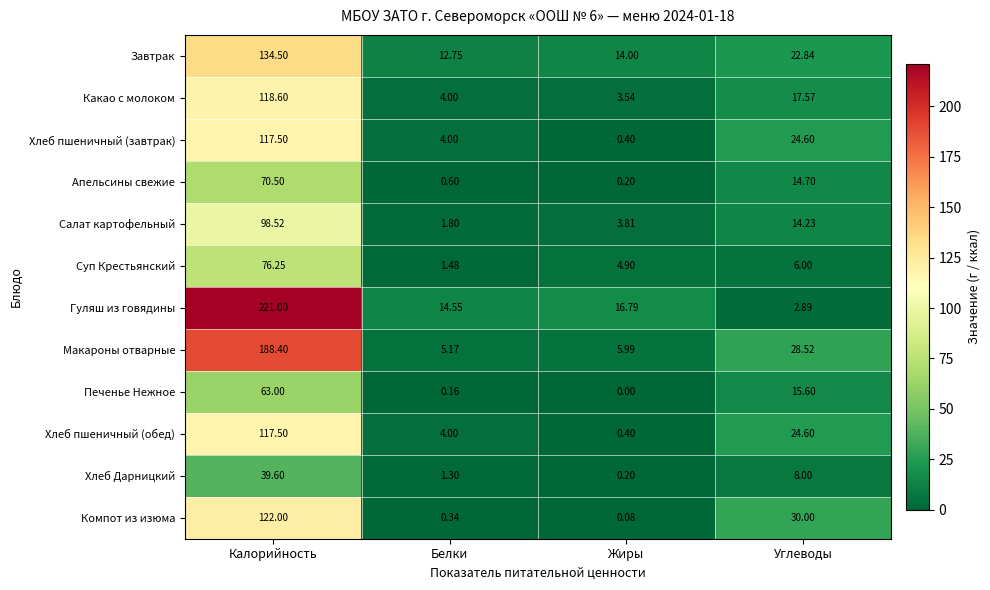

Which series has the widest spread of values?

Гуляш из говядины